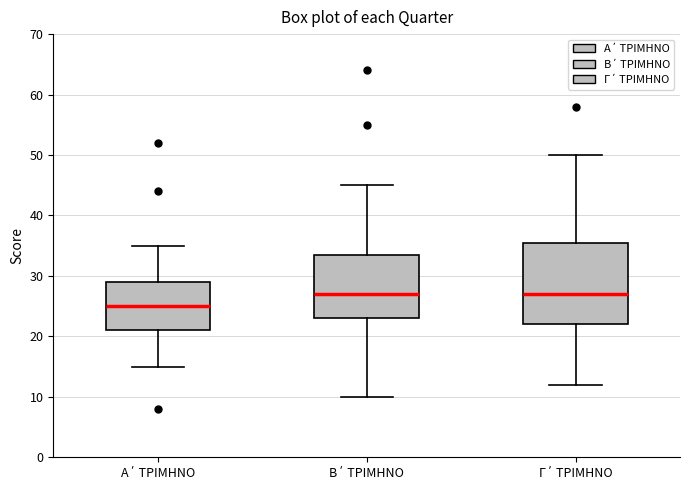

Comparing the boxes themselves (not the whiskers), which one is the tallest?

Γ΄ ΤΡΙΜΗΝΟ